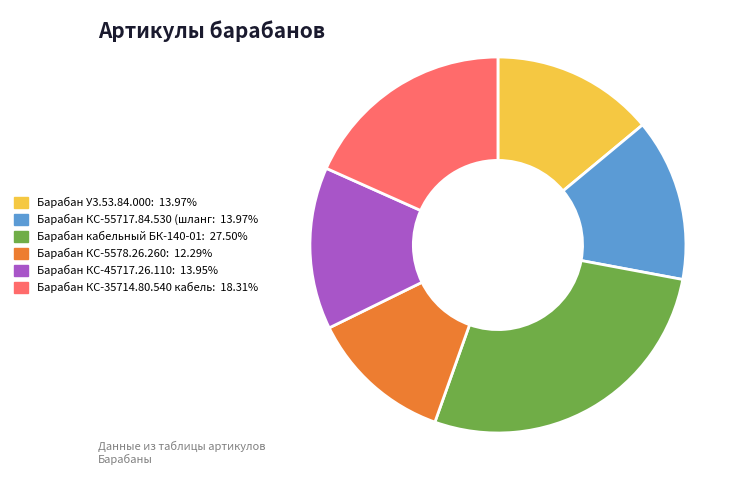

How many slices are in this pie chart?

6